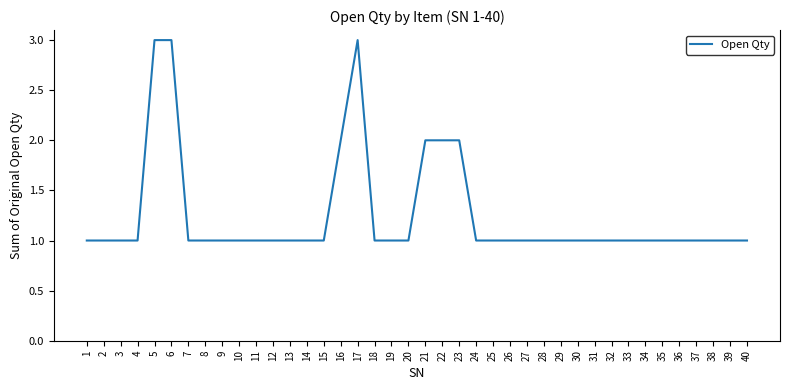

Reading left to right, what are all the values shown in this chart?

1	1	1	1	3	3	1	1	1	1	1	1	1	1	1	2	3	1	1	1	2	2	2	1	1	1	1	1	1	1	1	1	1	1	1	1	1	1	1	1